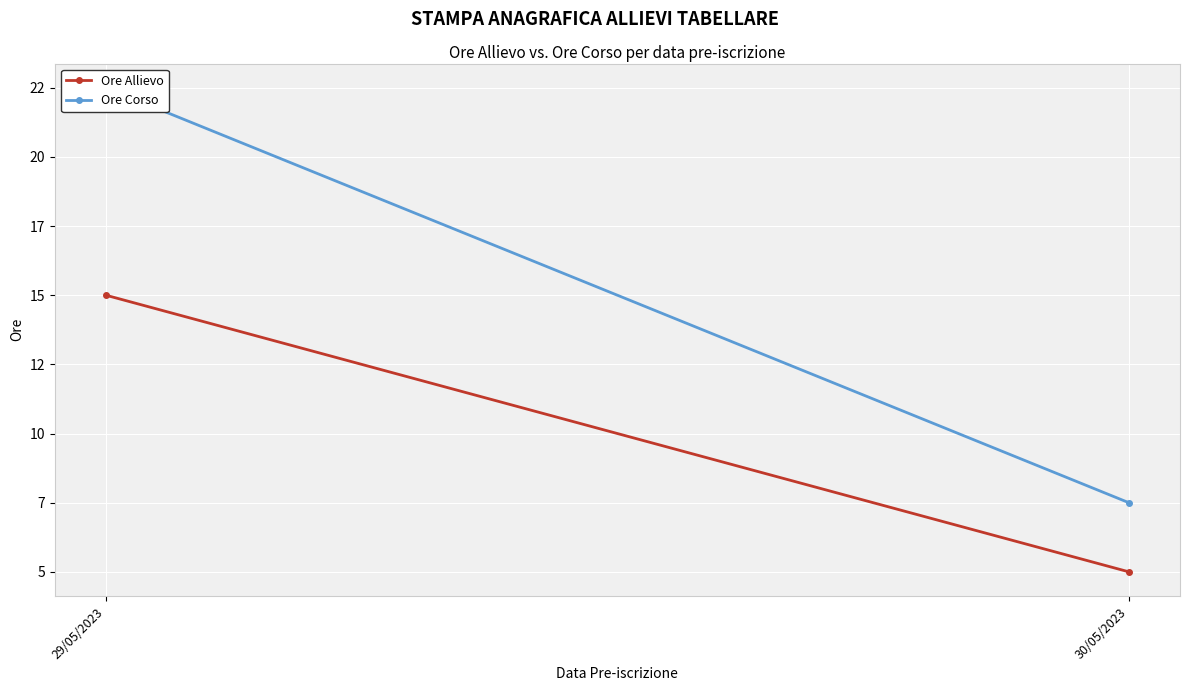

What is the label of the 1st point from the left?

29/05/2023